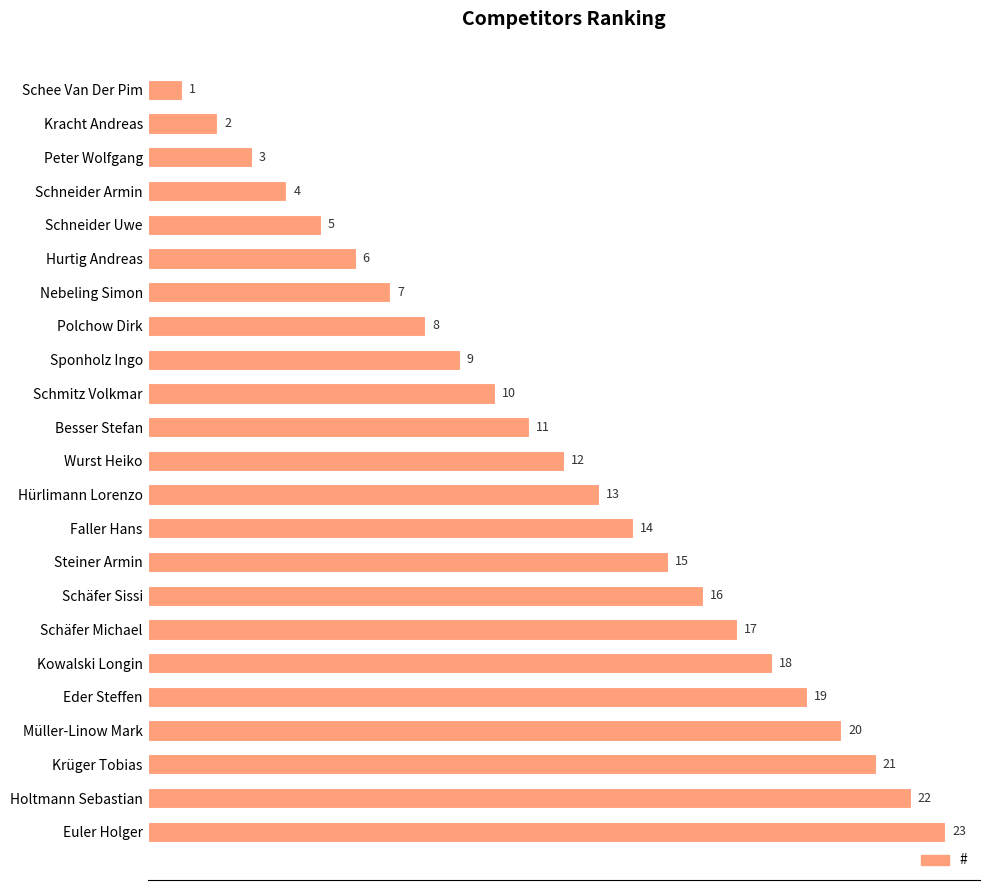

How many values are below 12?

11